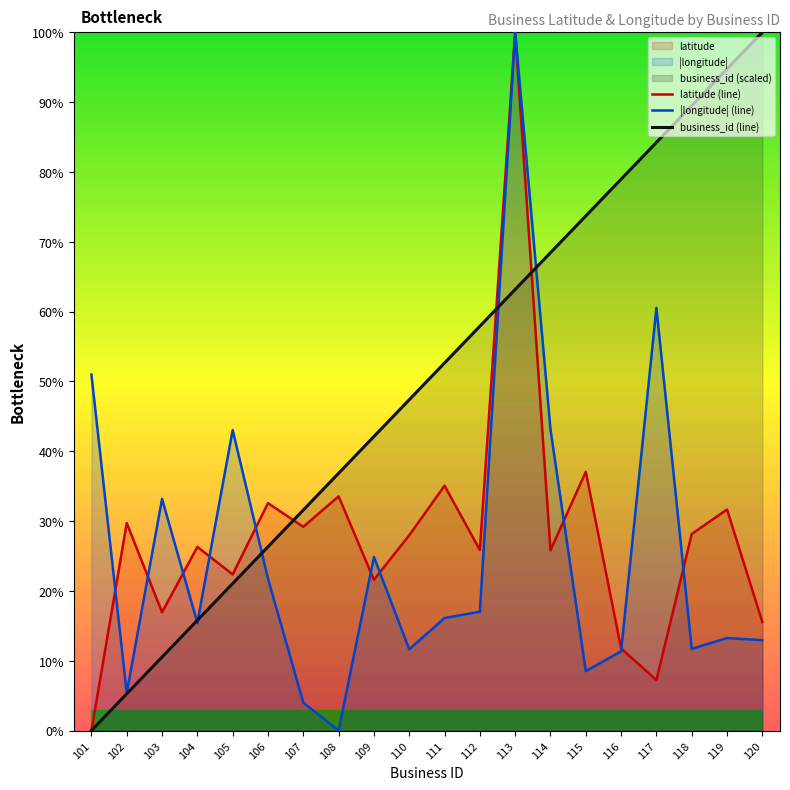

Where is latitude (line) nearest to the value 50?

115